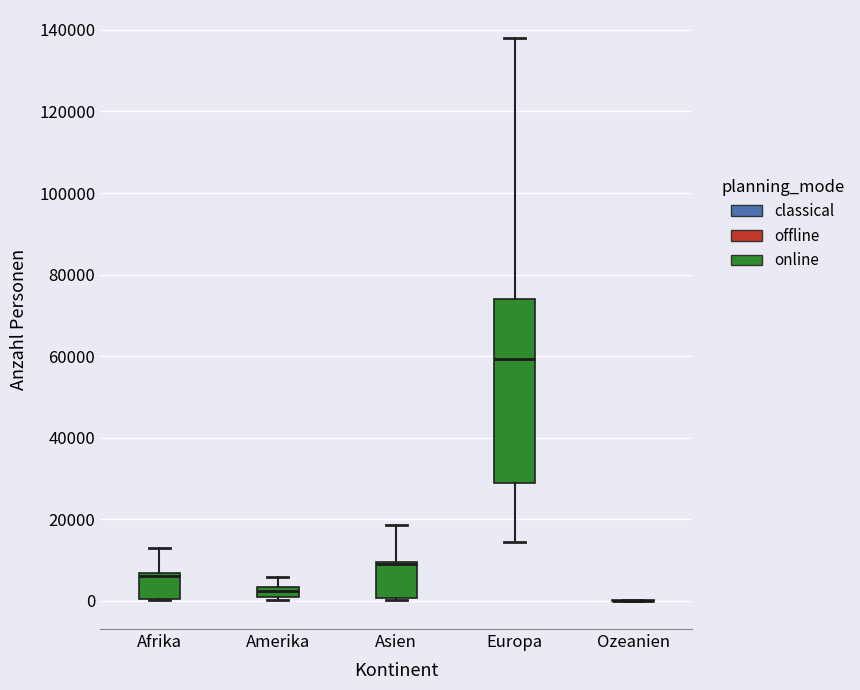

Which box is the tallest, from its lower edge to its upper edge?

Europa